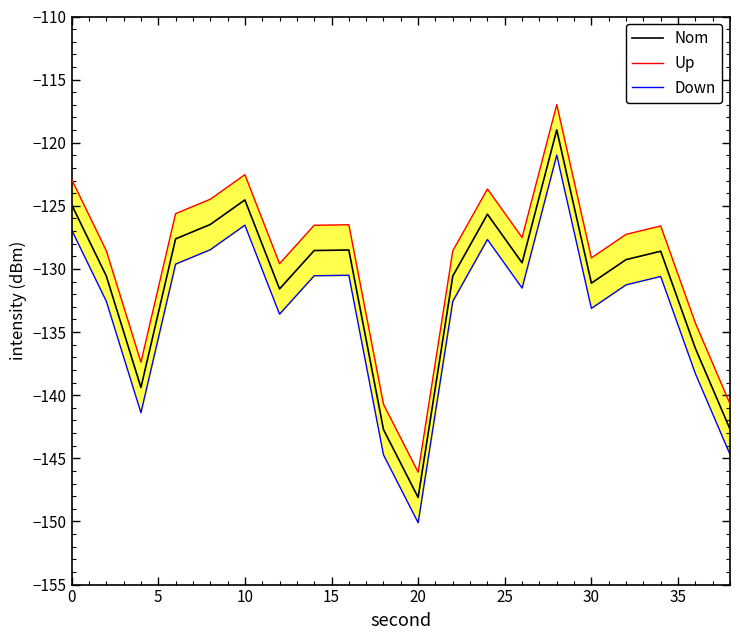

What is the lowest value of the Nom series?

-148.1